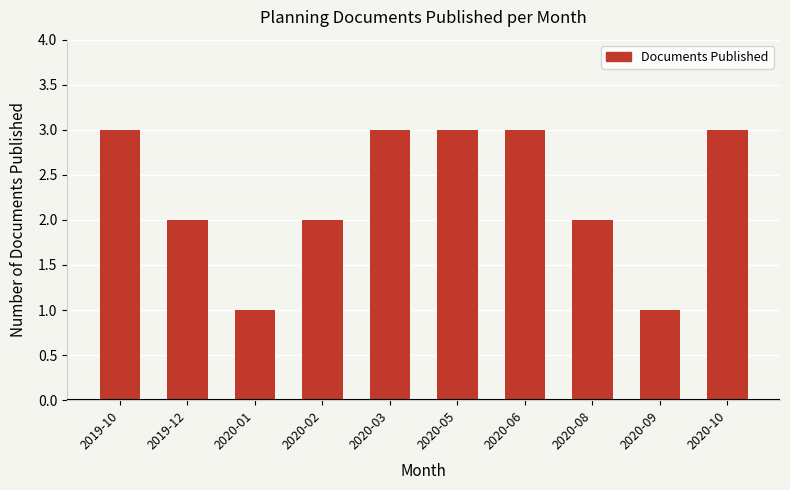

Does the chart contain stacked bars?

No